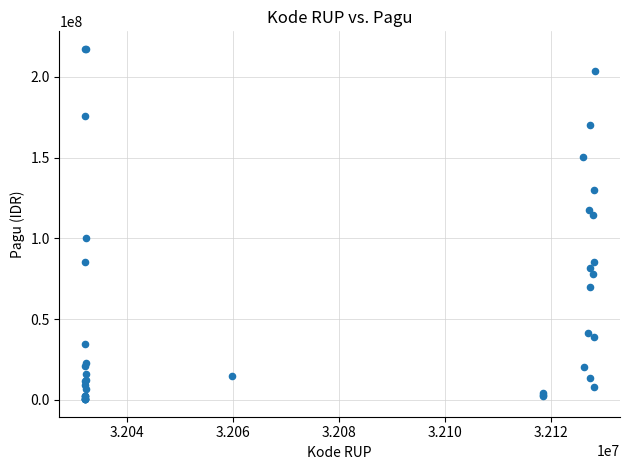

What Y value in the scatter plot is closest to 108830000?

114296000